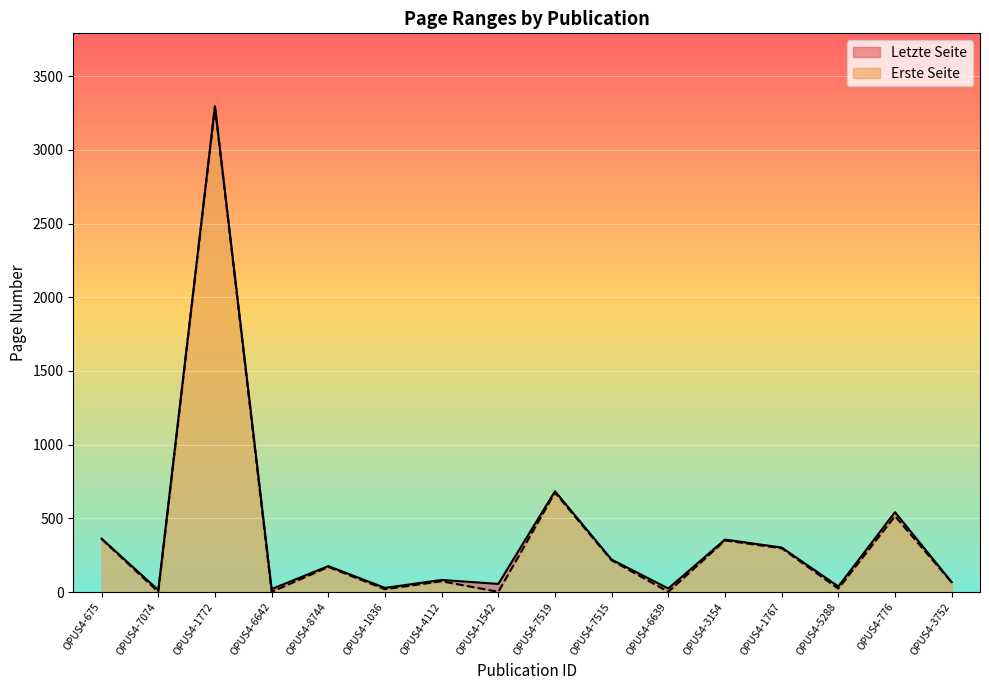

What is the value of the Erste Seite point at the 5th from the left?

170